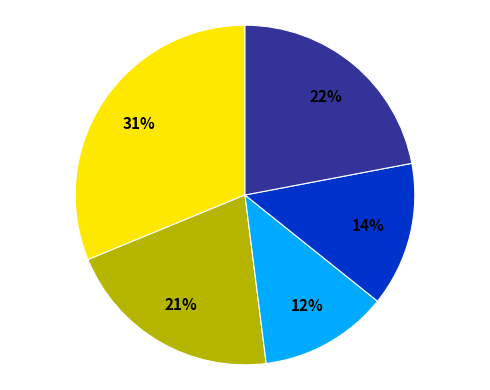

Does any single category account for the majority?

No